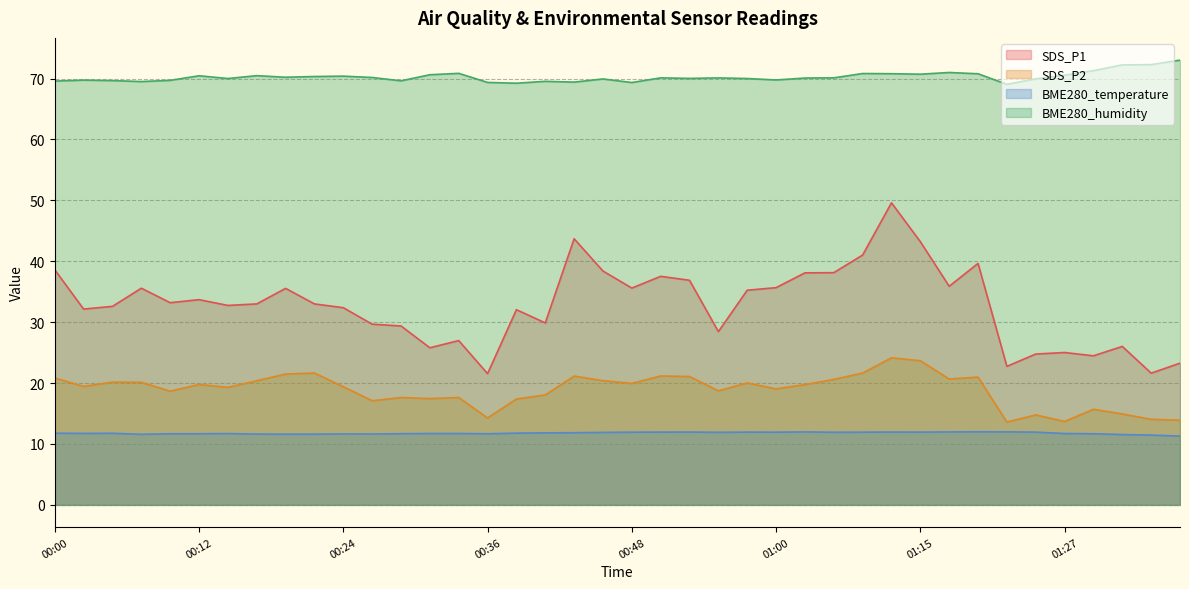

What is the sum of the SDS_P1 values at 00:24 and 00:09?

65.6